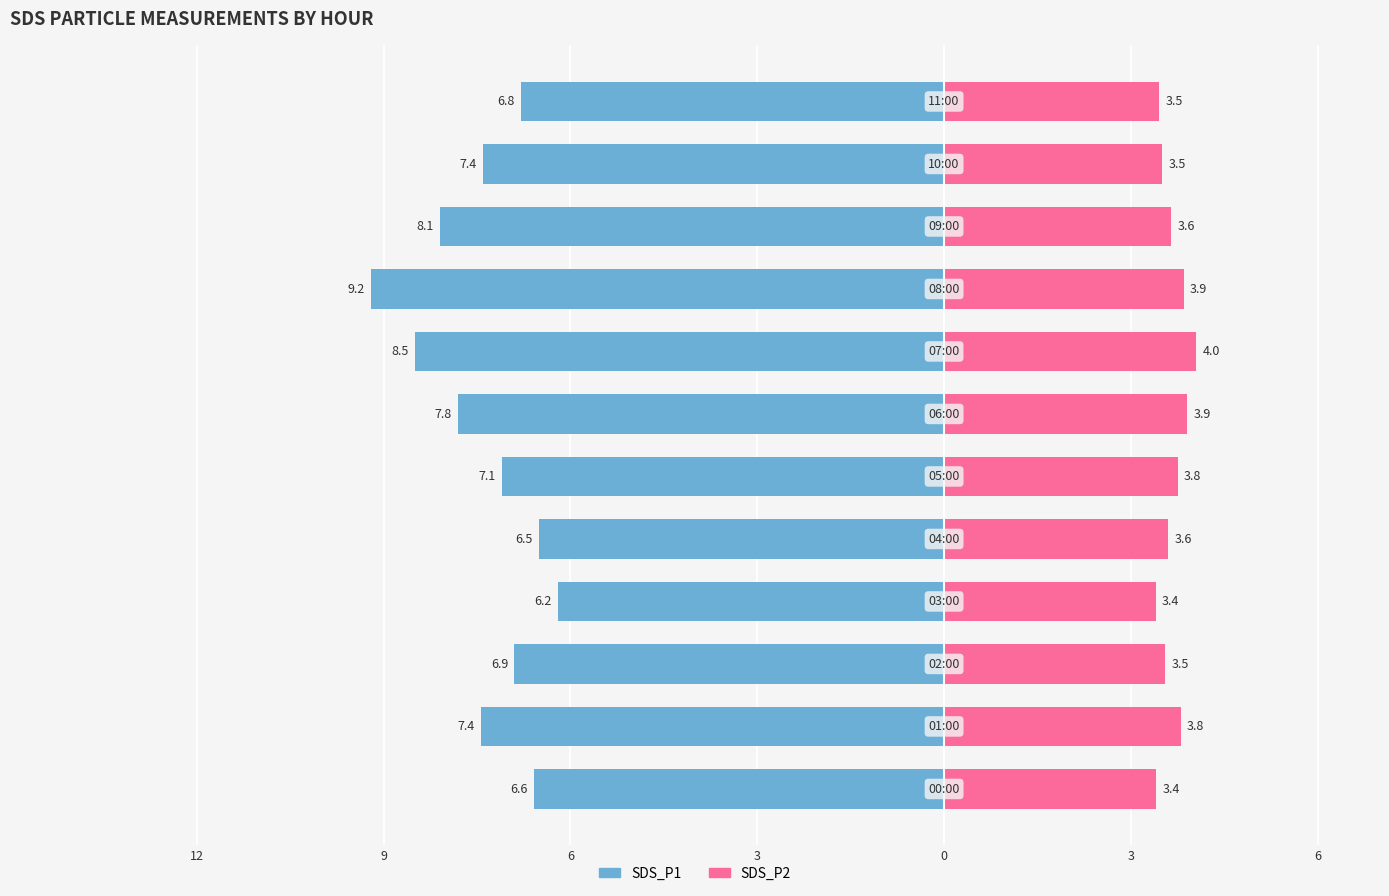

How many distinct data groups are displayed?

2